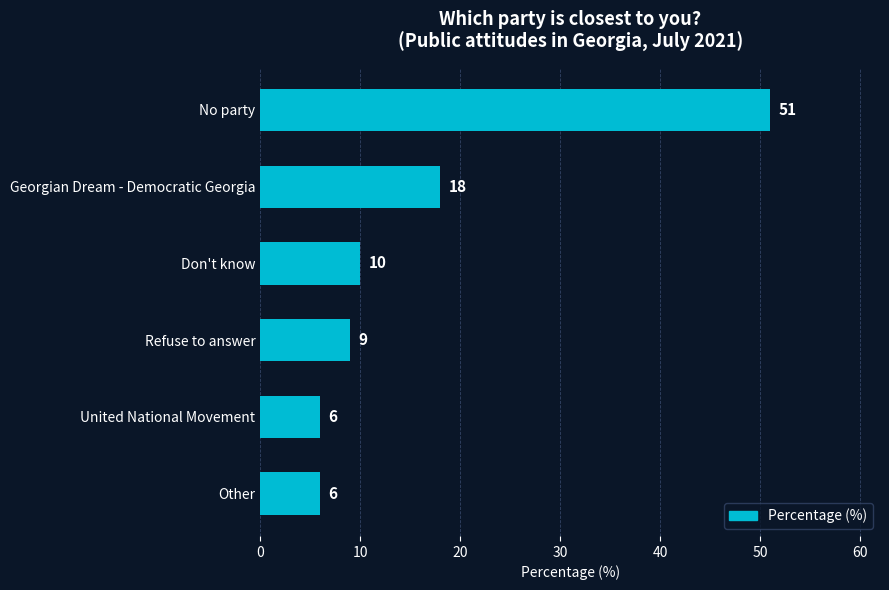

The value at Don't know is 10. True or false?

True